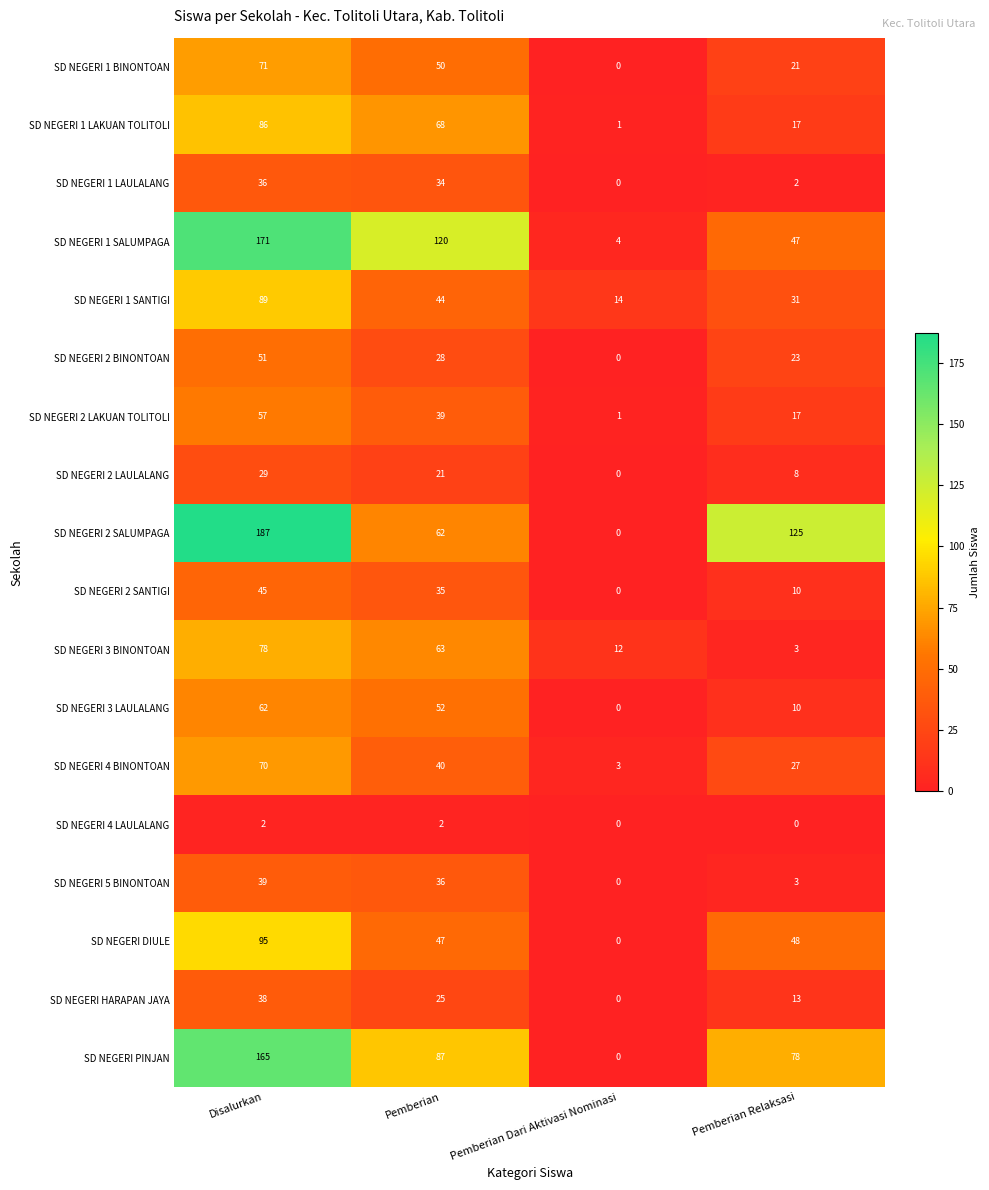

What is the difference between the maximum and second lowest values in the SD NEGERI 1 SANTIGI series?

58